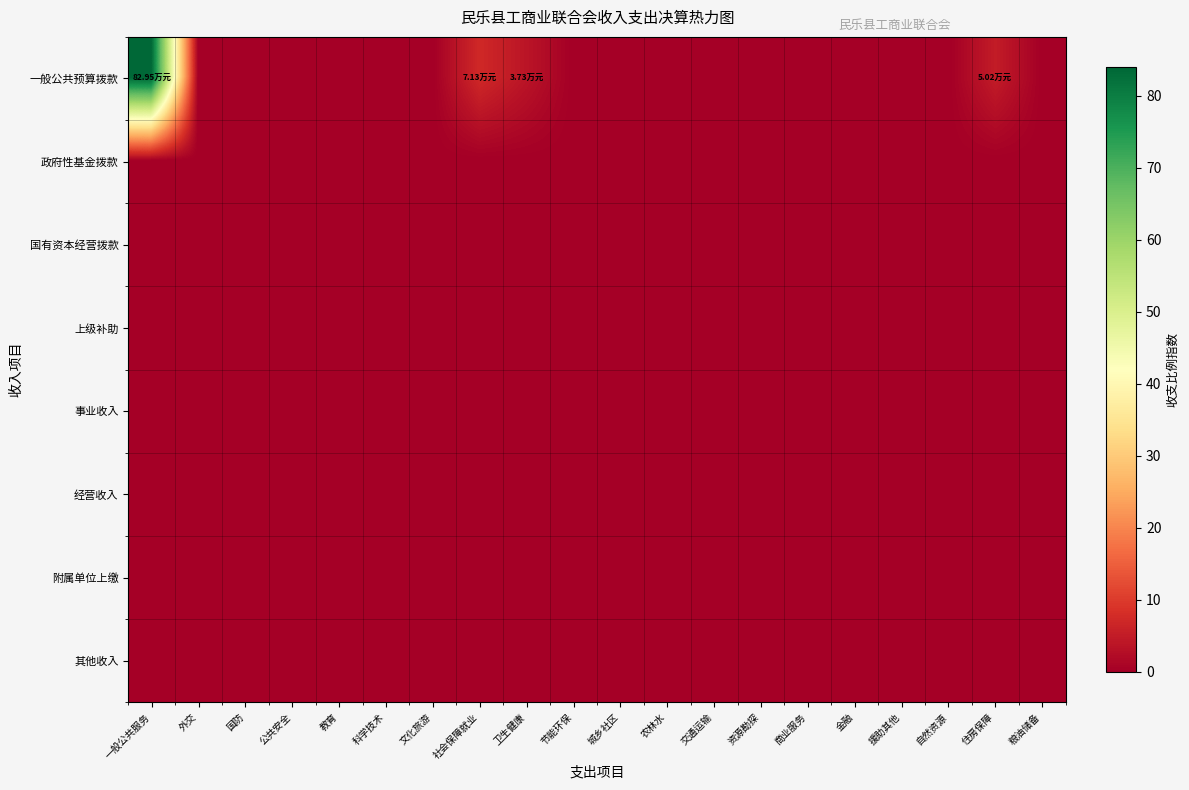

At 自然资源, list the series in order from smallest to largest.

一般公共预算拨款, 政府性基金拨款, 国有资本经营拨款, 上级补助, 事业收入, 经营收入, 附属单位上缴, 其他收入